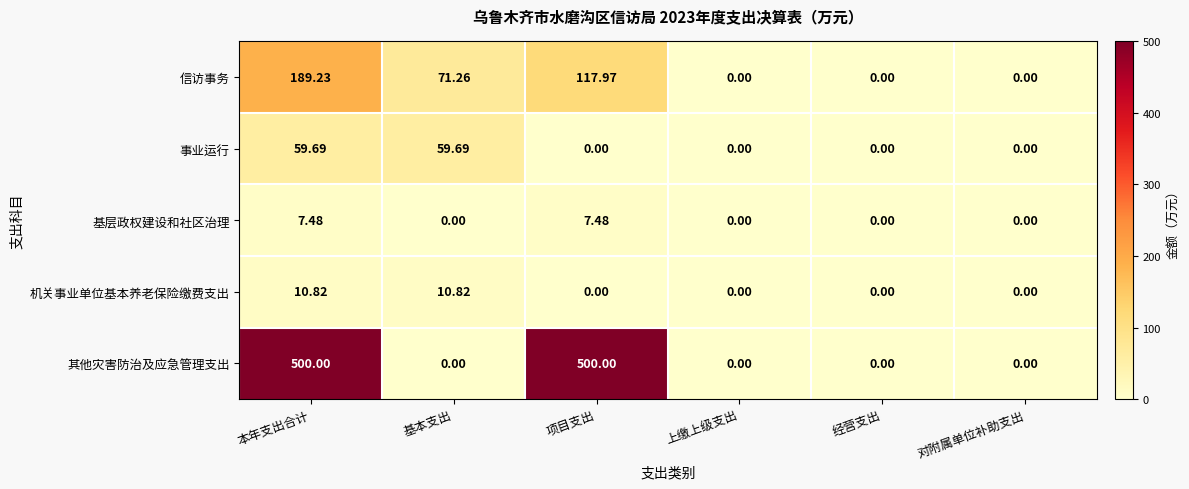

Which series has the largest total across all categories?

其他灾害防治及应急管理支出